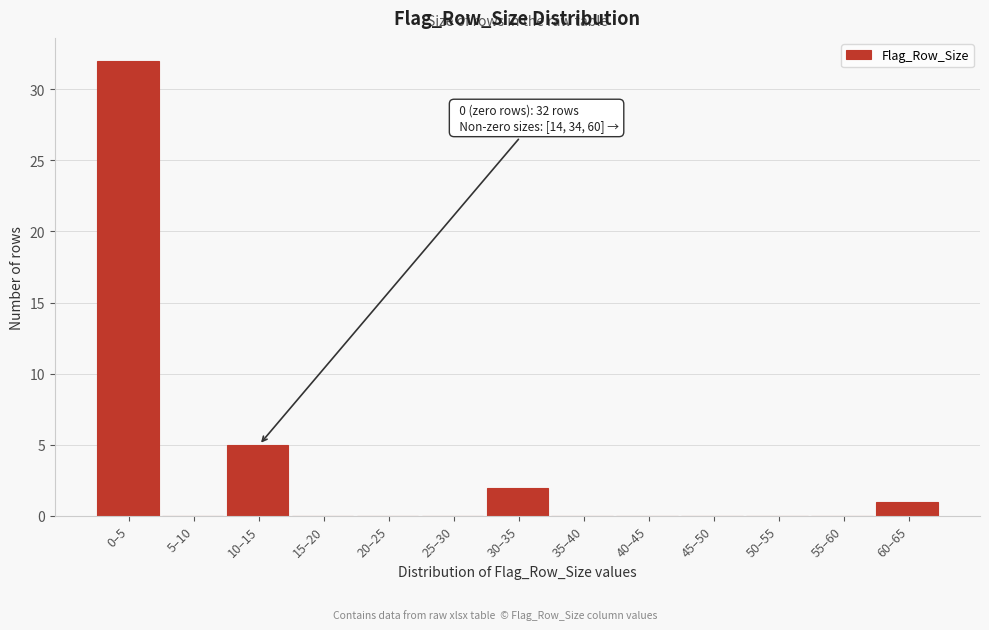

Reading right to left, list all the values displayed in this chart.

60–65=1	55–60=0	50–55=0	45–50=0	40–45=0	35–40=0	30–35=2	25–30=0	20–25=0	15–20=0	10–15=5	5–10=0	0–5=32